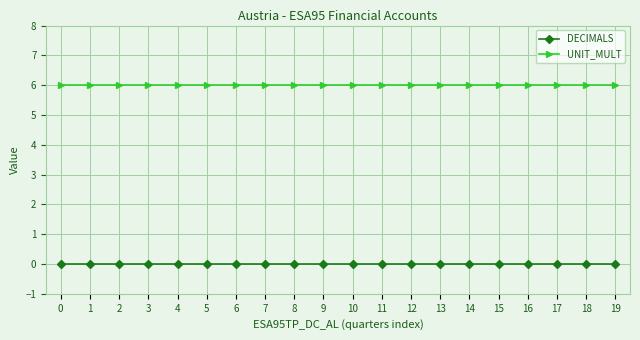

How many data points does each series have?

20